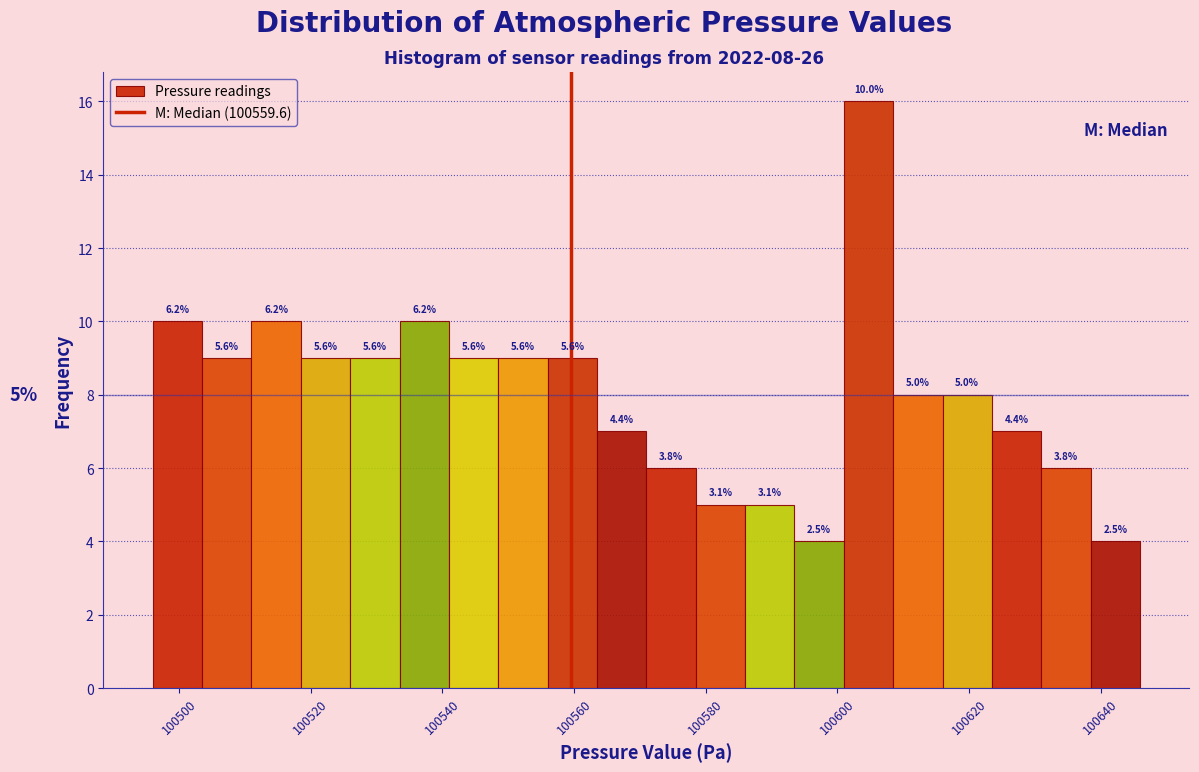

Read against the x-axis, roughly where is the centre of the tallest bar?

100604